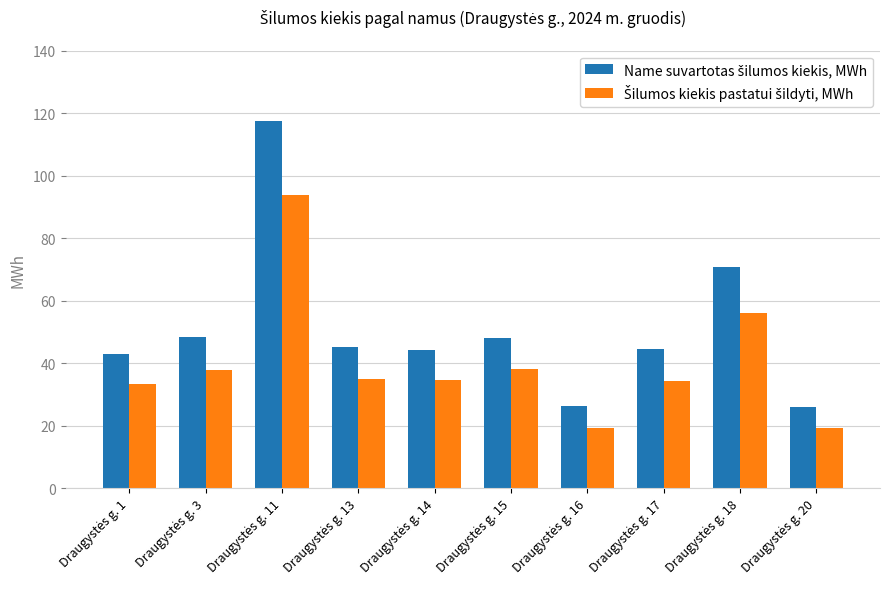

Is the value of Šilumos kiekis pastatui šildyti, MWh at Draugystės g. 14 greater than the value of Name suvartotas šilumos kiekis, MWh at Draugystės g. 13?

No